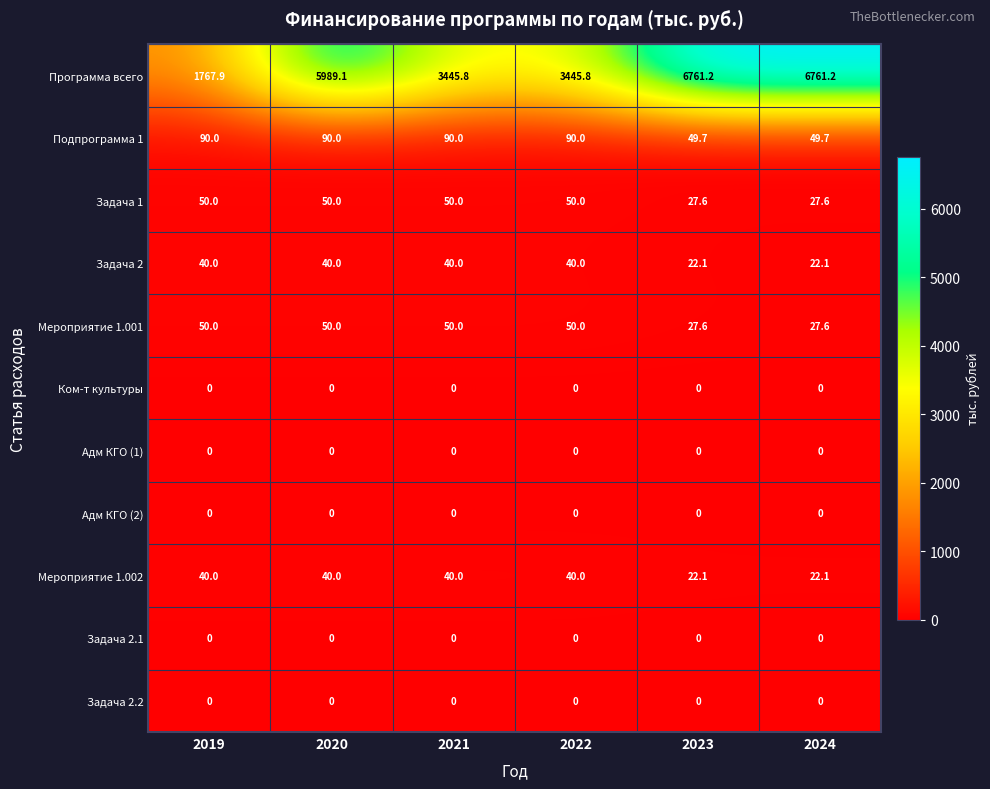

What is the spread (max minus min) of values at 2021?

3445.8